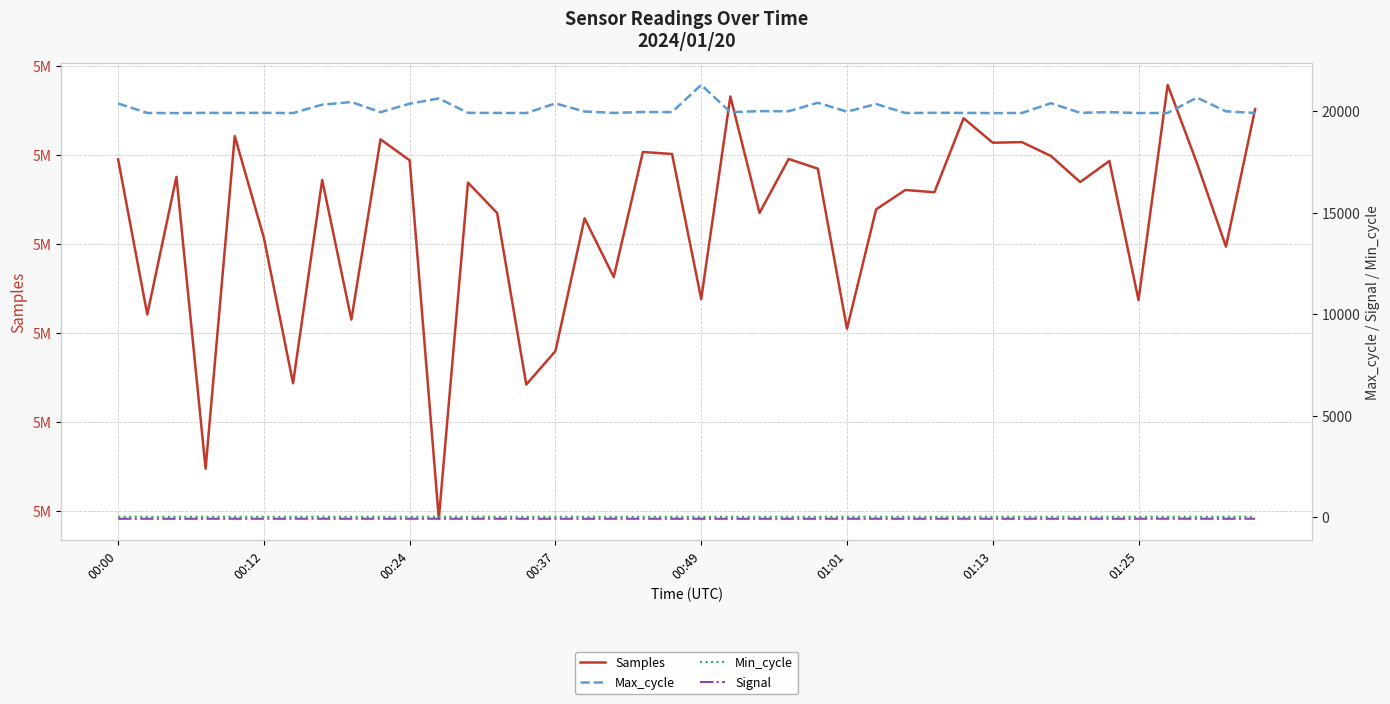

True or false: Samples has more than 0 interior local peaks.

True